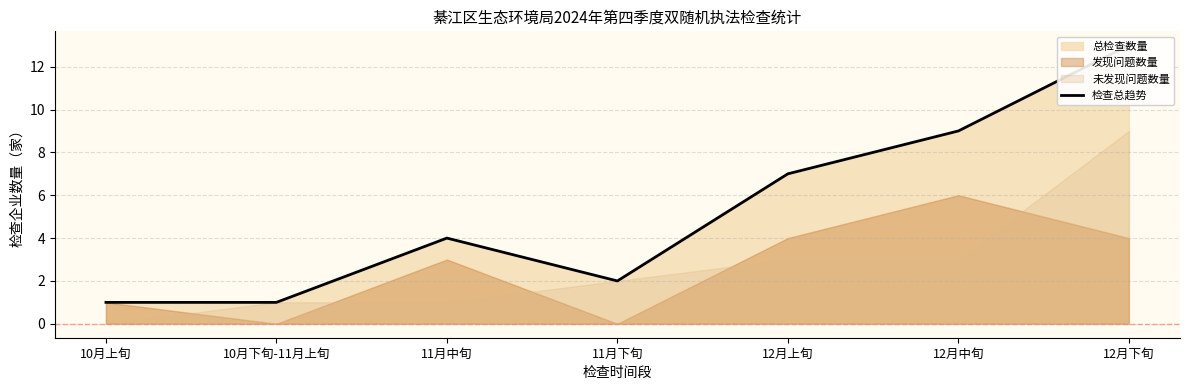

Where is the data nearest to the value 7?

12月上旬